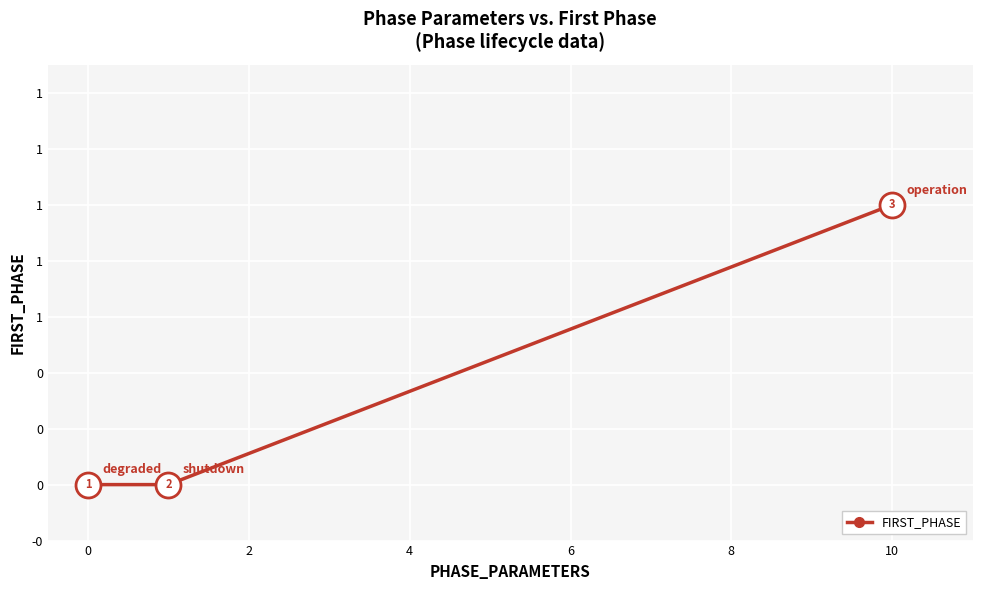

Is this an area chart (filled region under the line)?

No